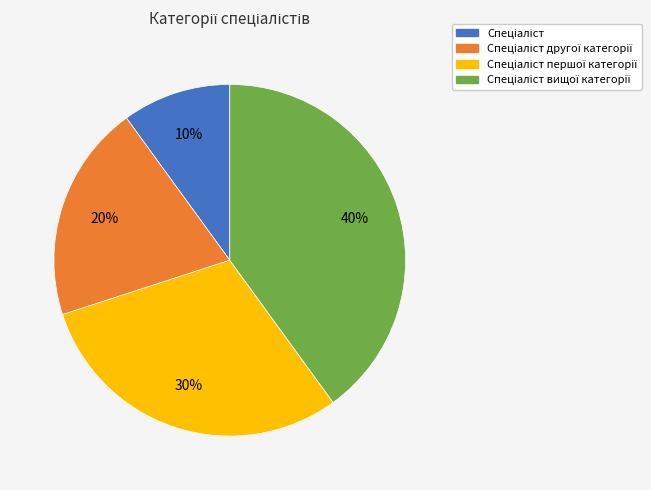

Is there any slice that represents more than half of the pie?

No